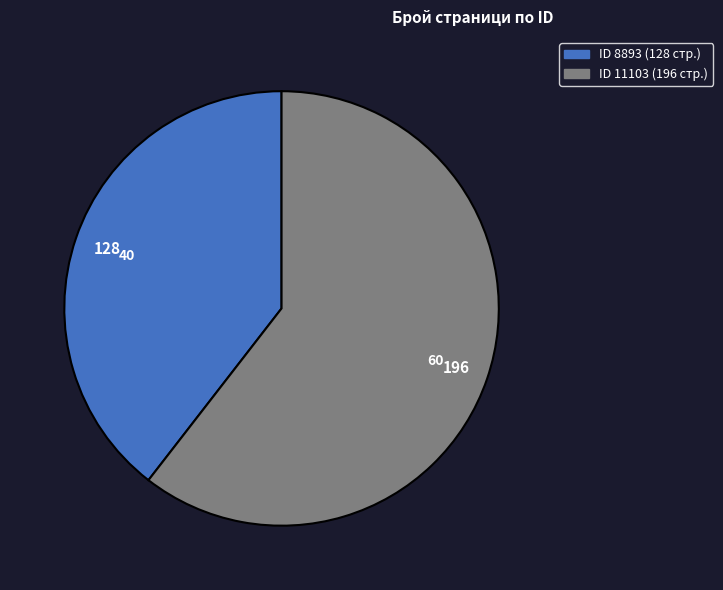

Is there a majority slice in this chart?

Yes